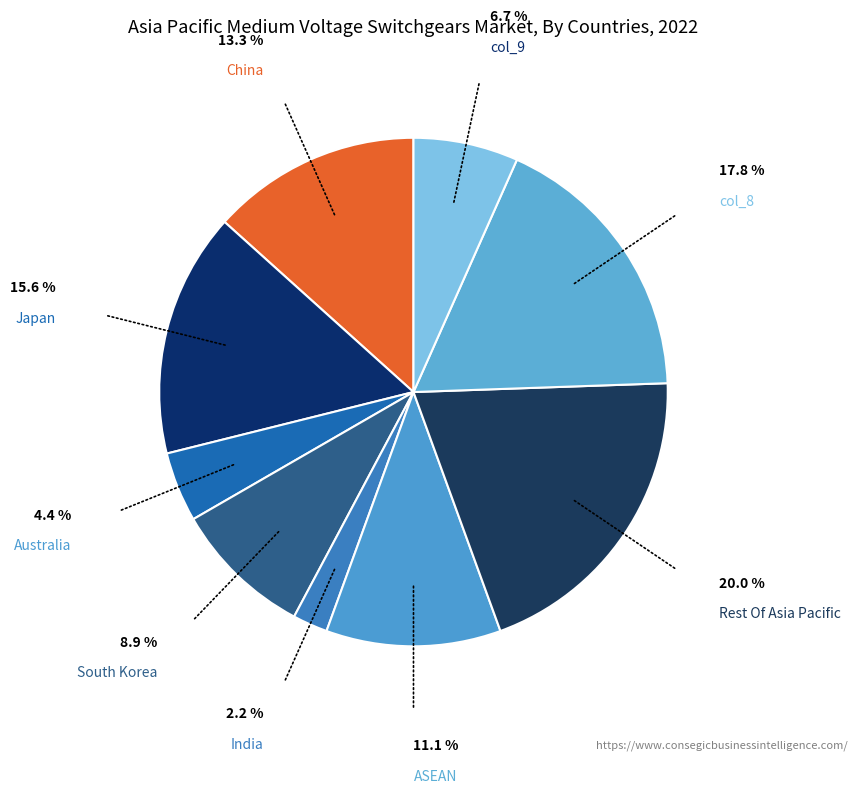

How many slices are in this pie chart?

9